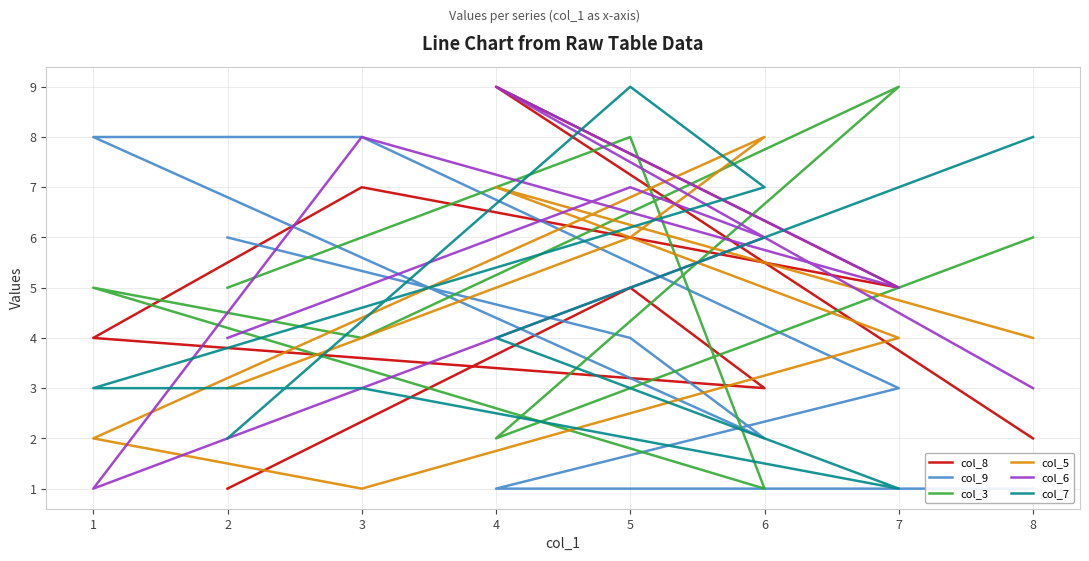

How many lines are shown in the chart?

6